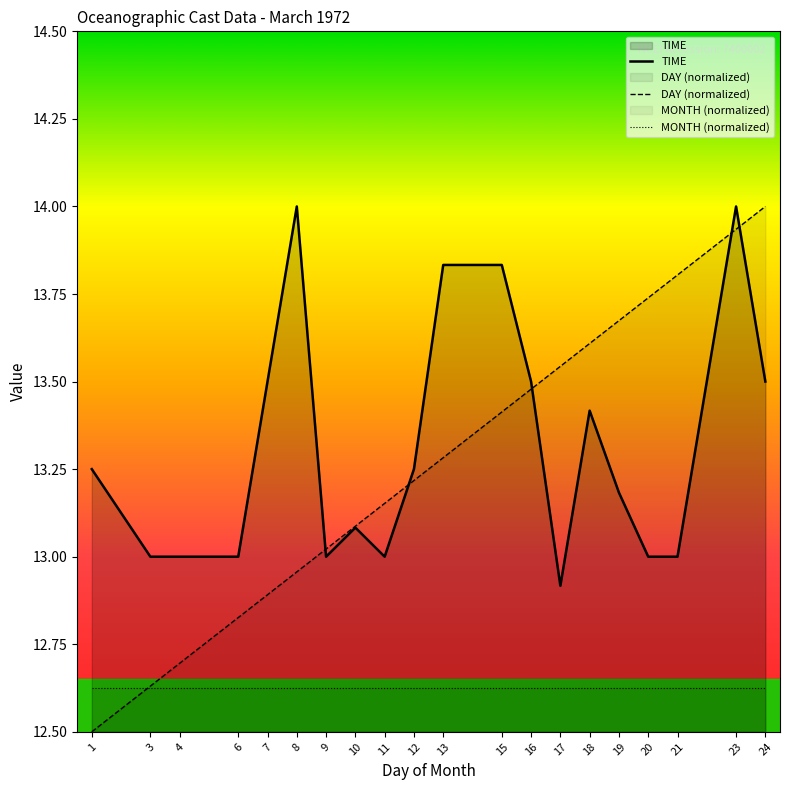

At which category does the chart reach its peak across all series?

8